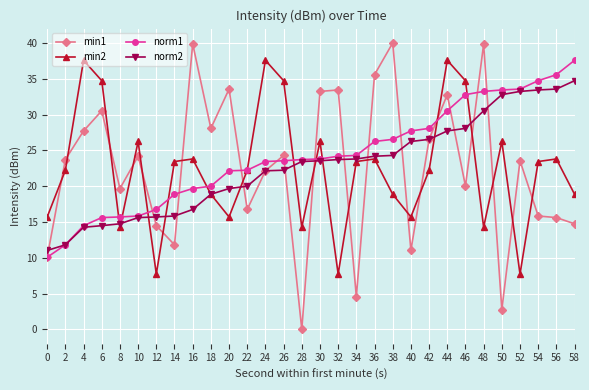

How many values in the norm1 series exceed 23?

18